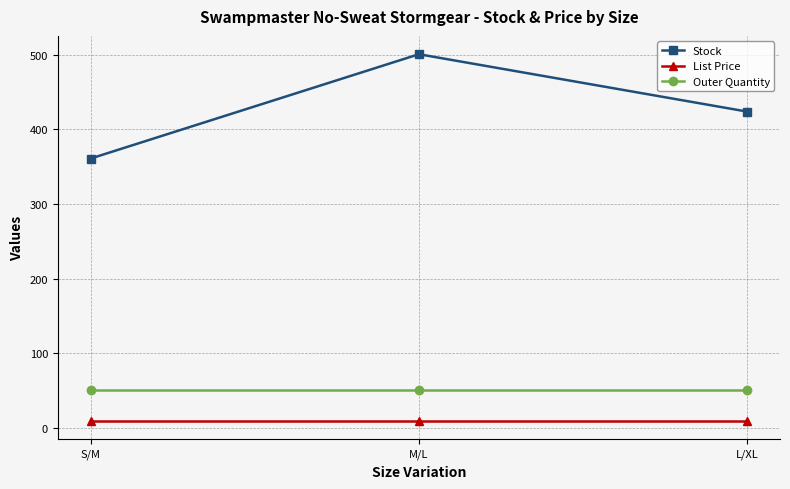

Which series changed the most between M/L and L/XL?

Stock